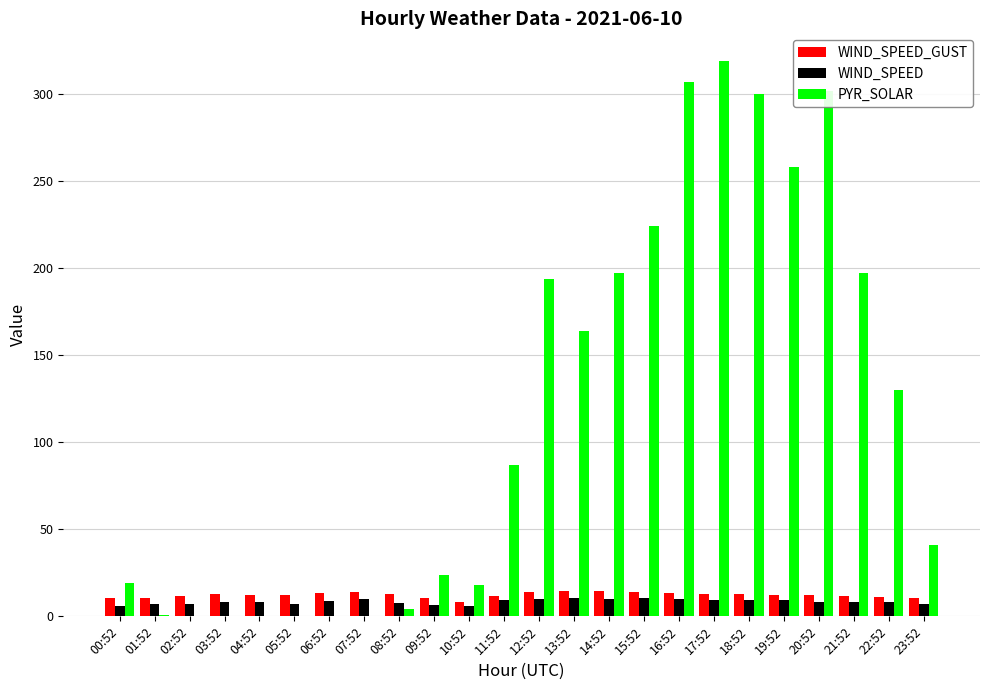

What is the sum of all WIND_SPEED values?

201.8